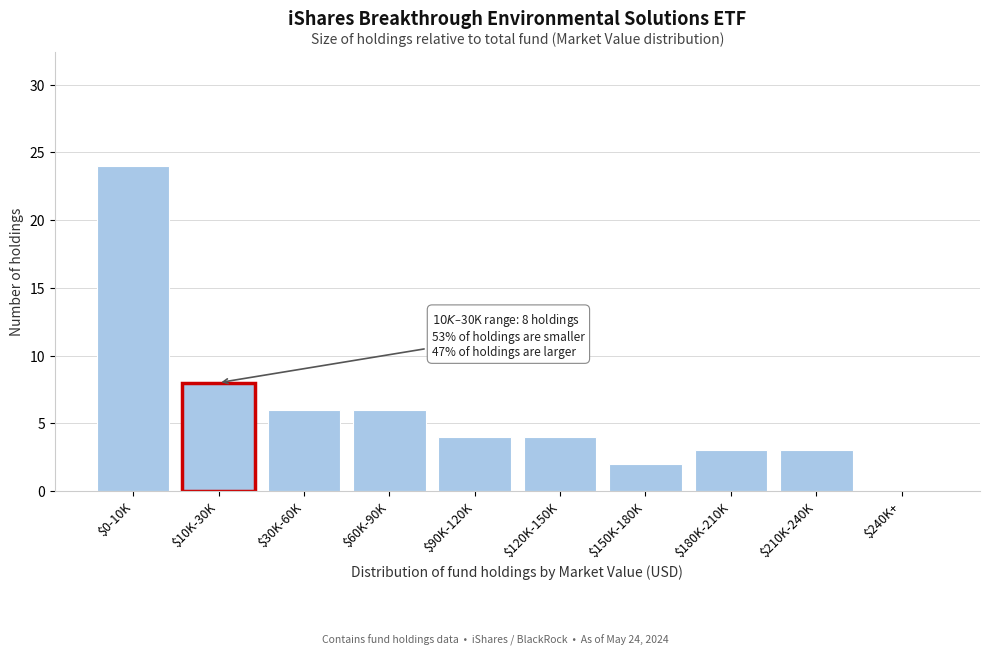

At which category does the chart reach its peak across all series?

$0-10K